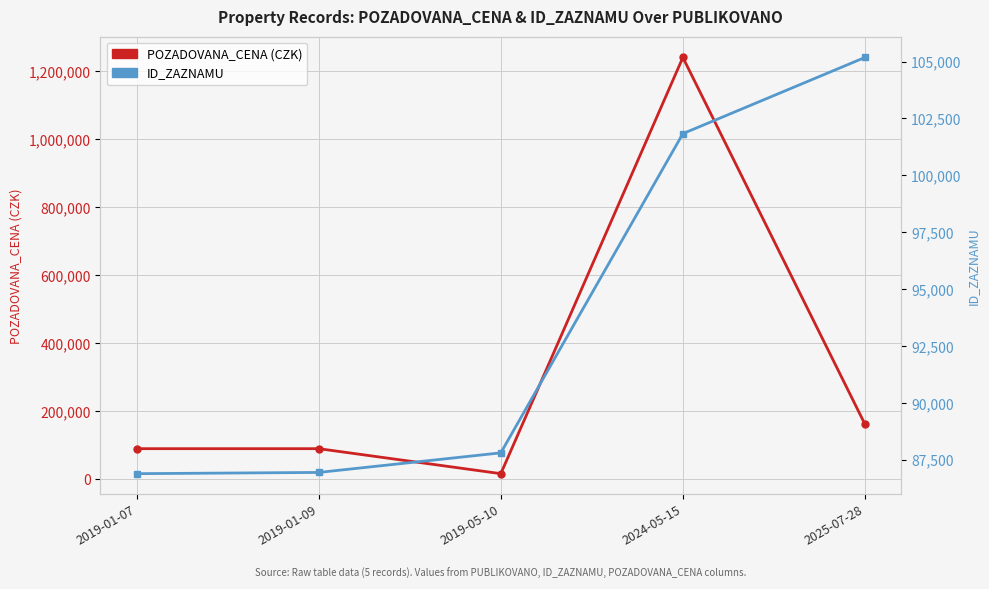

Which category has the highest value across all series?

2024-05-15